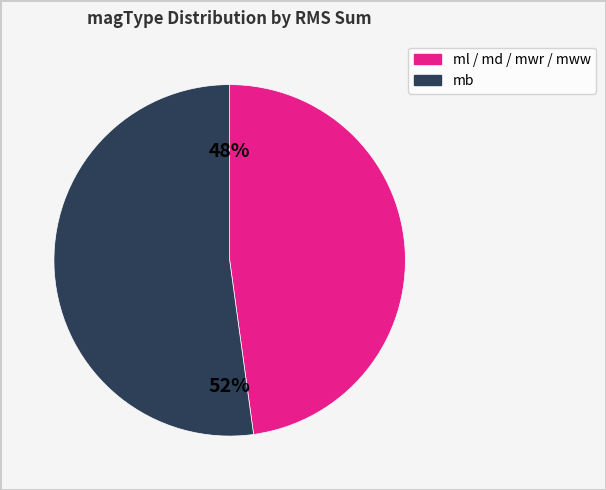

To the nearest percent, what is the difference between the largest and smallest slice percentages?

4%